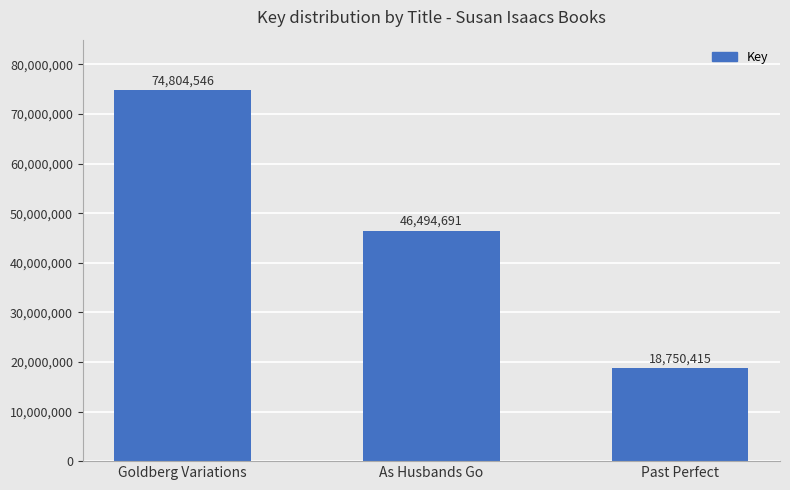

What is the maximum value shown in the chart?

74804546